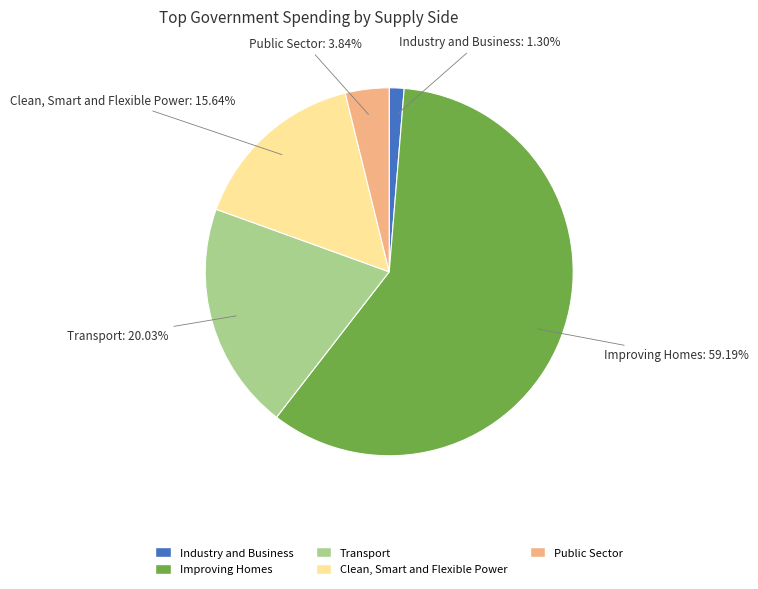

What is the total percentage of Clean, Smart and Flexible Power and Improving Homes?

74.8%